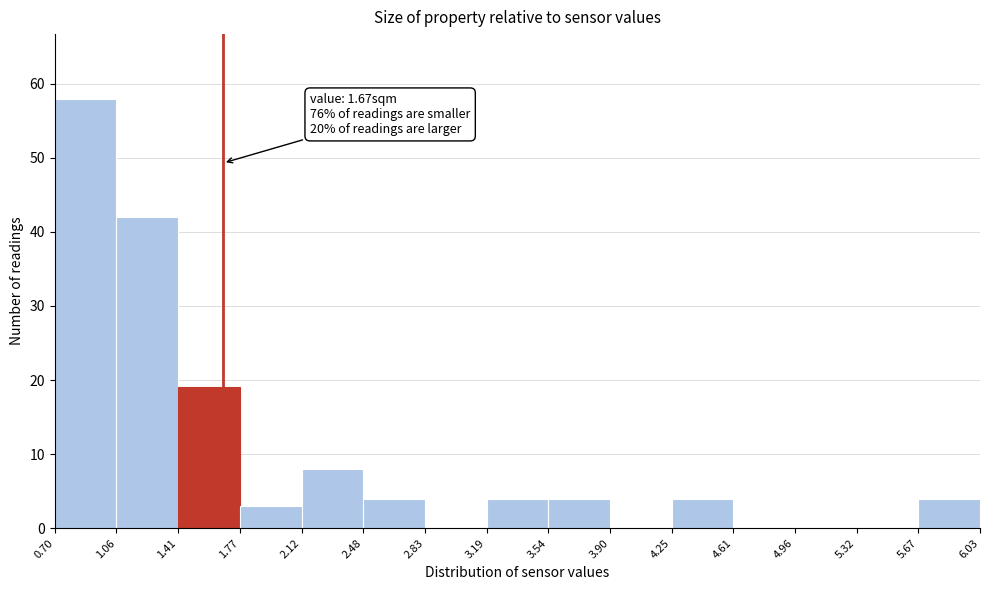

Which range on the x-axis has the tallest bar?

0.70 to 1.06